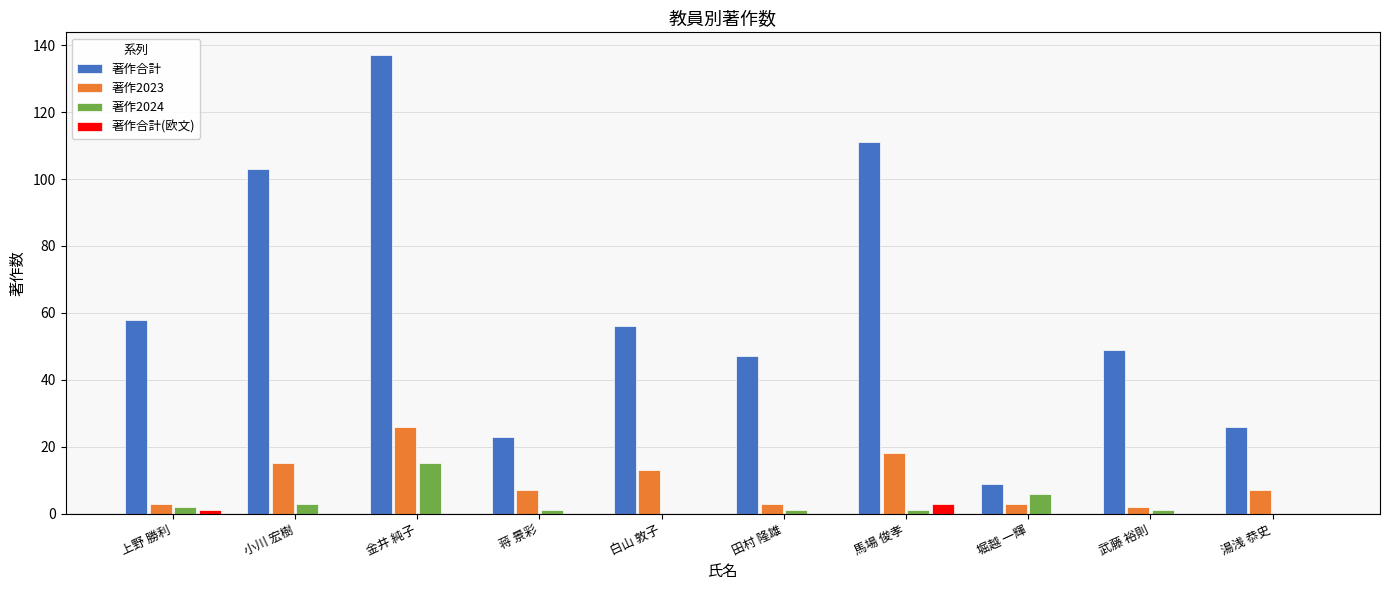

The value of 著作2024 at 湯浅 恭史 is 0. True or false?

True